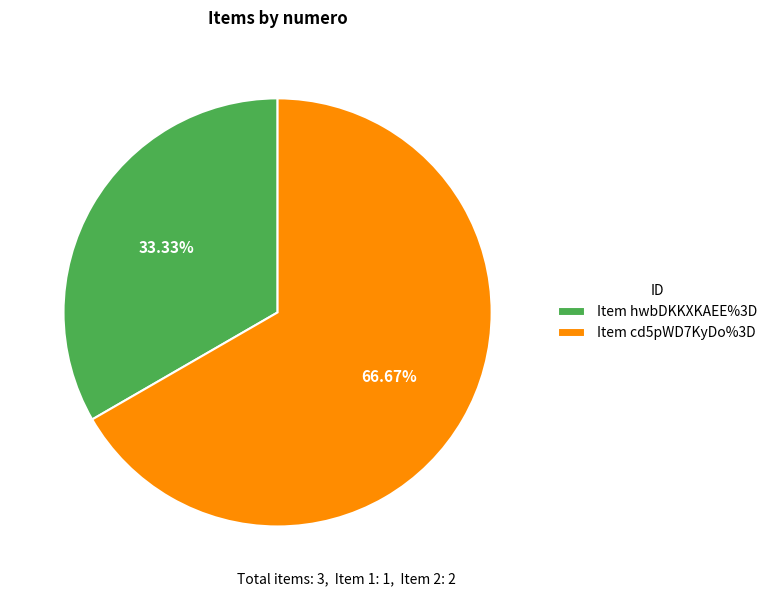

What is the ratio of the value at Item hwbDKKXKAEE%3D to the value at Item cd5pWD7KyDo%3D?

0.5